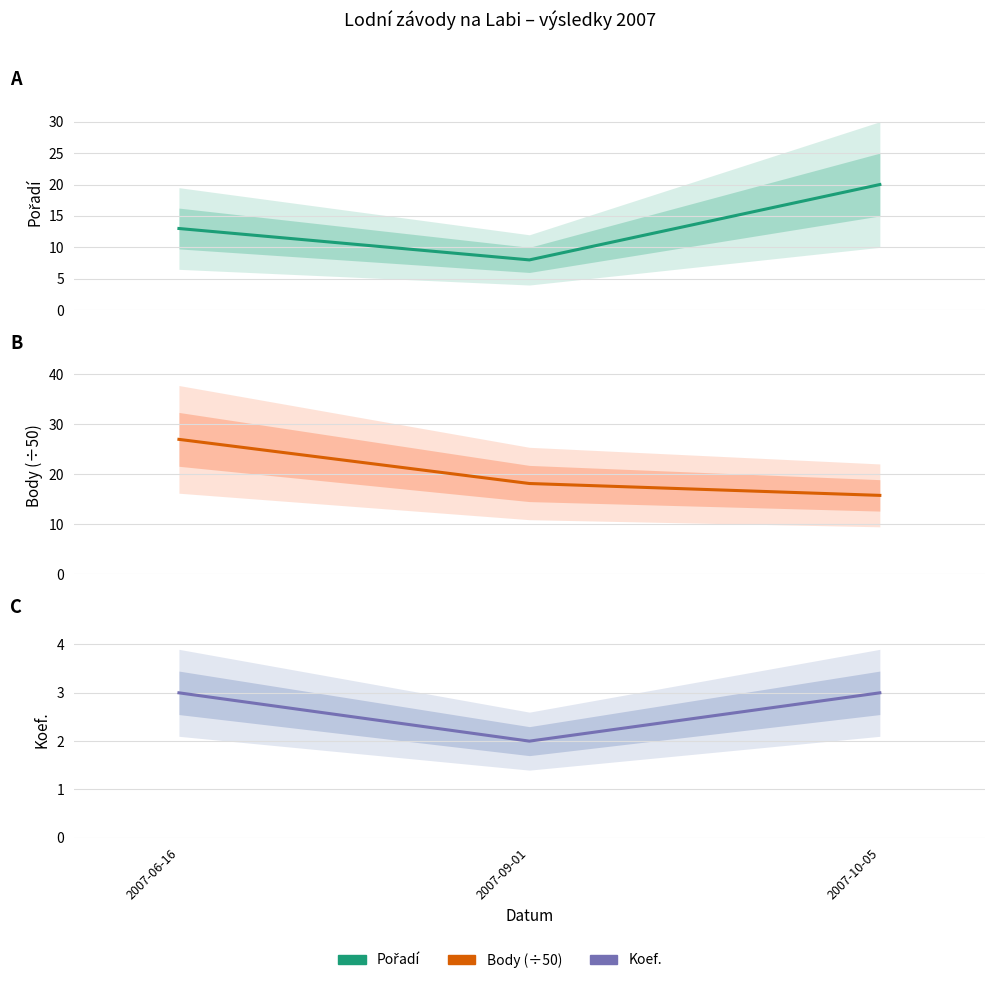

Is the value of Body (÷50) at 2007-09-01 greater than the value of Koef. at 2007-09-01?

Yes